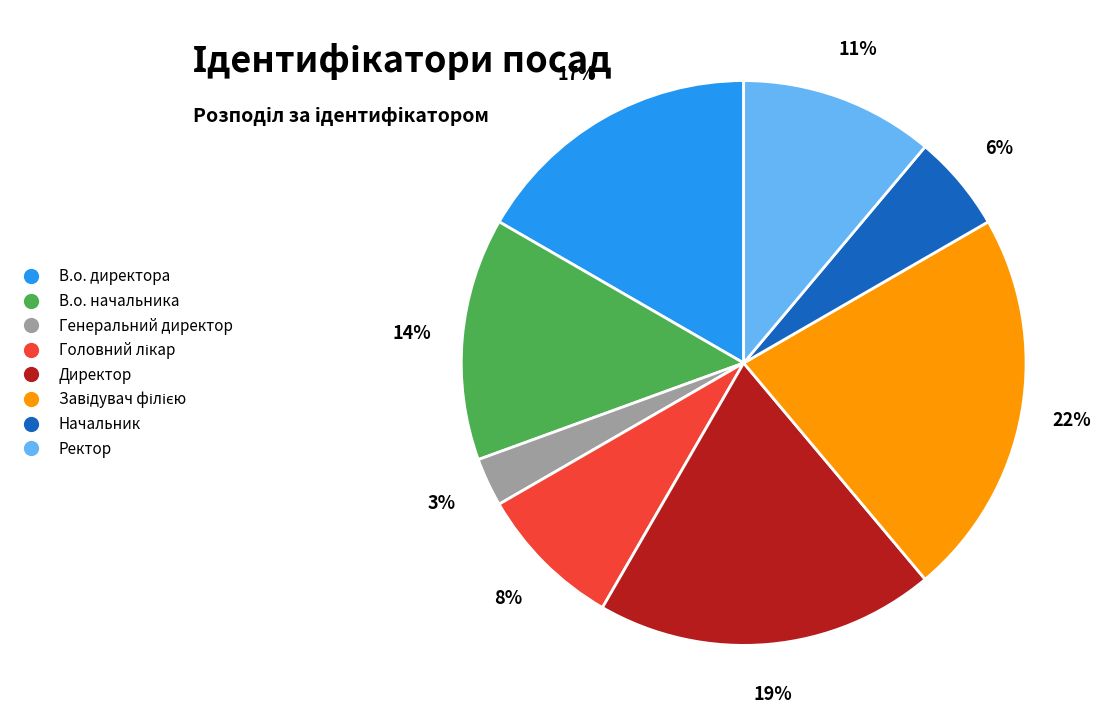

Does Начальник account for over 50% of the chart?

No